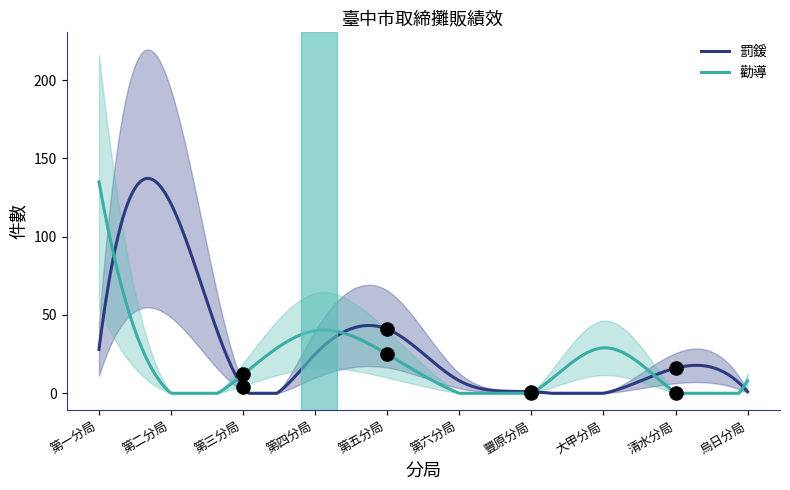

What are all the series names shown in the legend?

罰鍰, 勸導